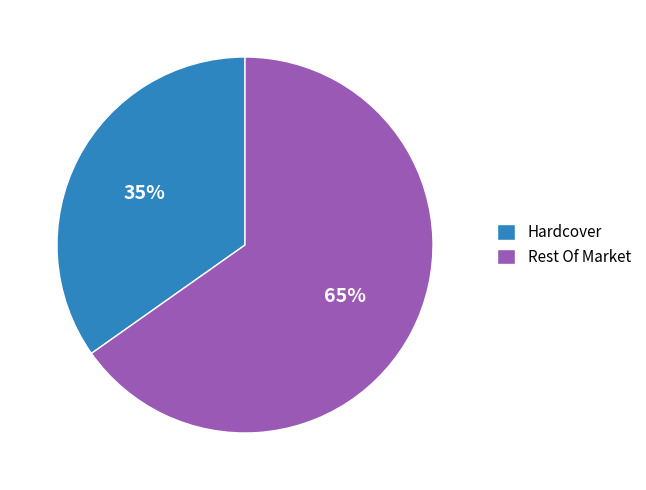

Count the number of slices in the pie.

2